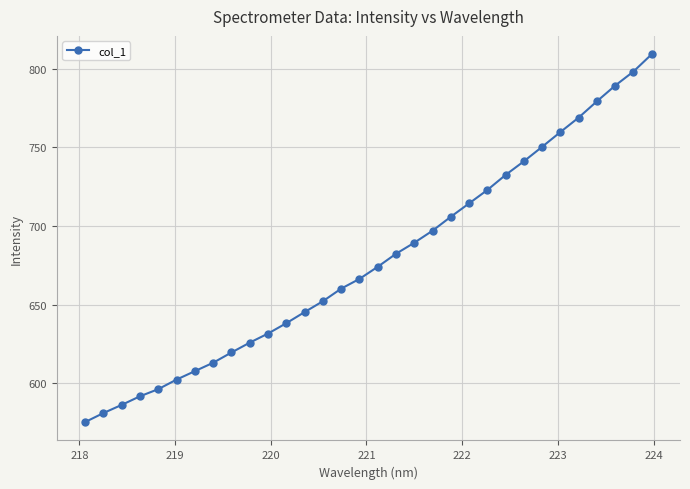

What is the minimum value shown in the chart?

575.3